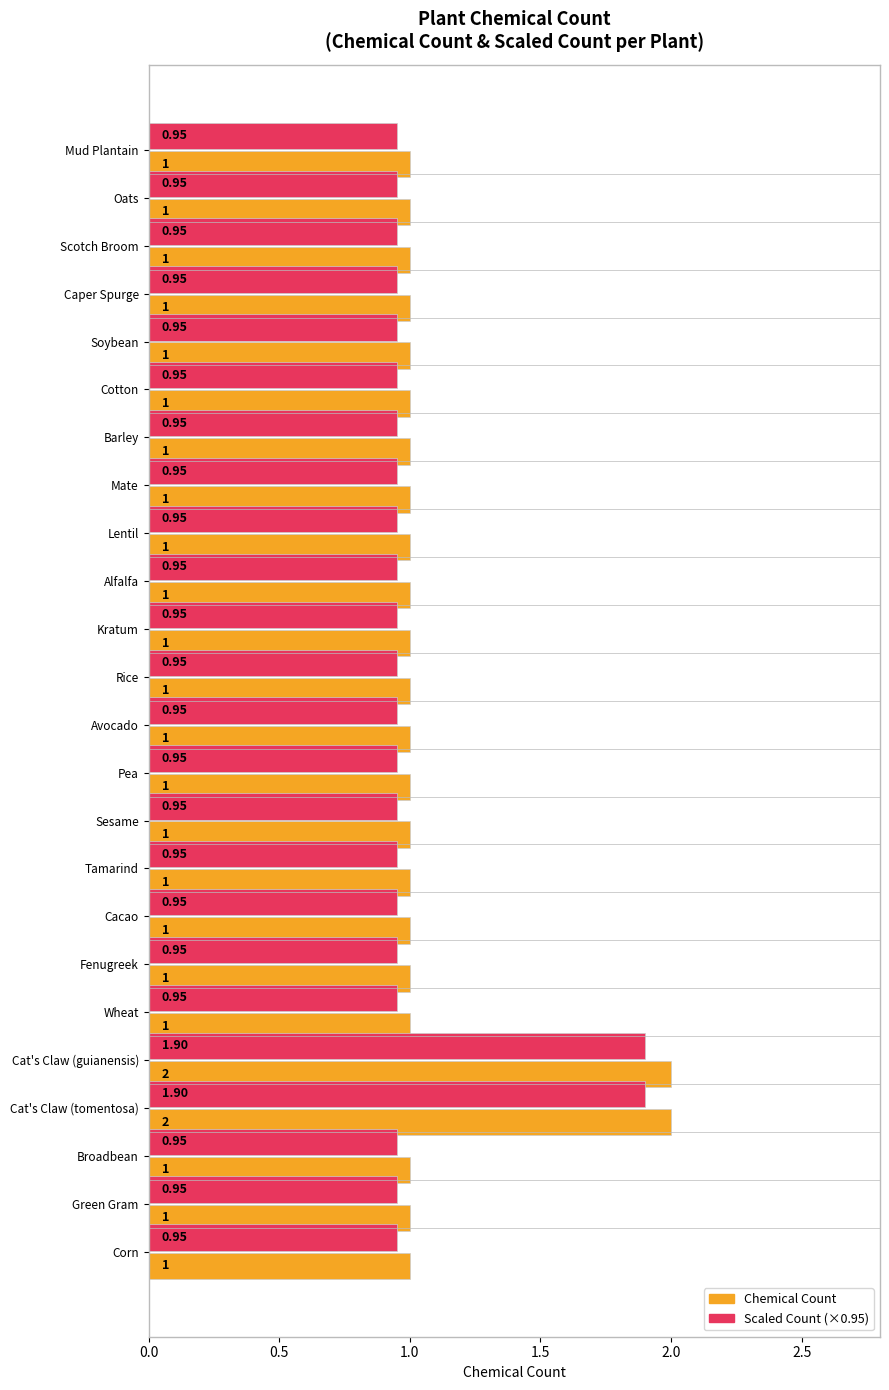

Reading left to right, extract all data points from this chart.

Chemical Count: 1.0	1.0	1.0	1.0	1.0	1.0	1.0	1.0	1.0	1.0	1.0	1.0	1.0	1.0	1.0	1.0	1.0	1.0	1.0	2.0	2.0	1.0	1.0	1.0
Scaled Count: 0.9	0.9	0.9	0.9	0.9	0.9	0.9	0.9	0.9	0.9	0.9	0.9	0.9	0.9	0.9	0.9	0.9	0.9	0.9	1.9	1.9	0.9	0.9	0.9